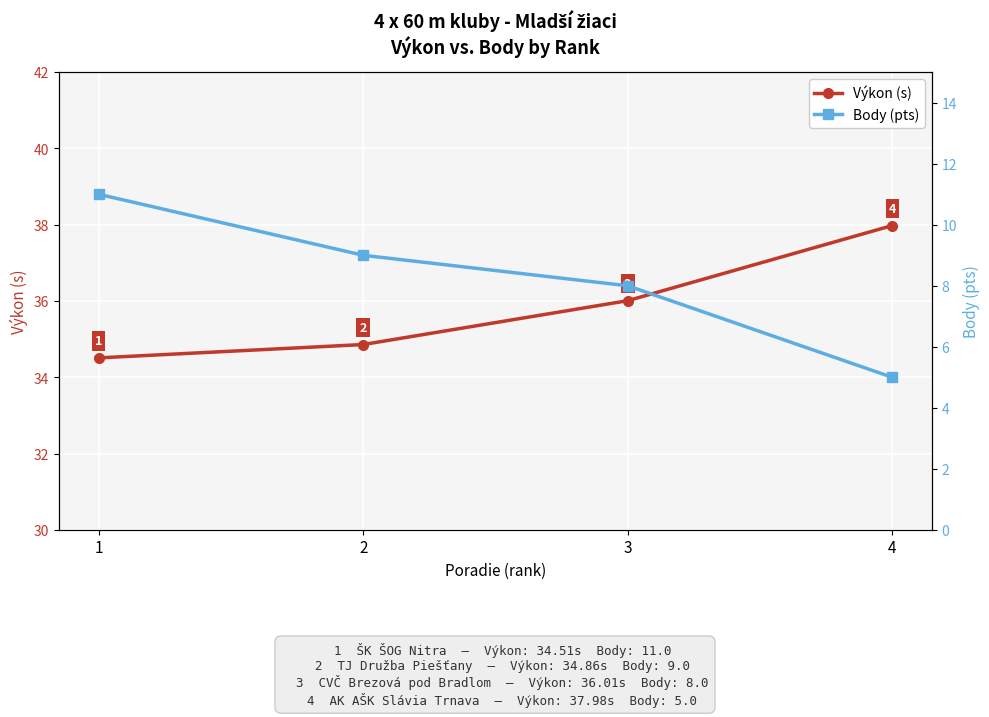

The Body (pts) series shows 11.0 at 1. True or false?

True